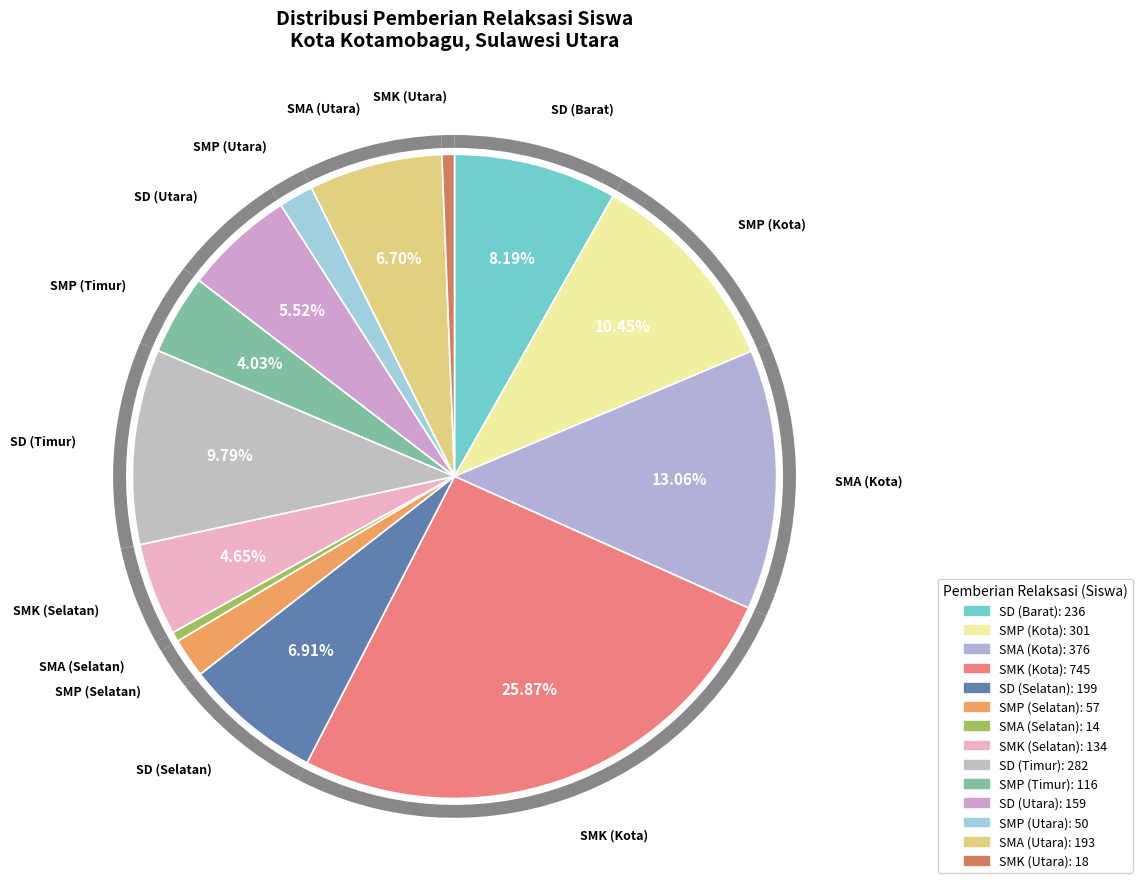

Combined, what portion of the pie is SD (Selatan) and SMP (Timur)?

10.9%